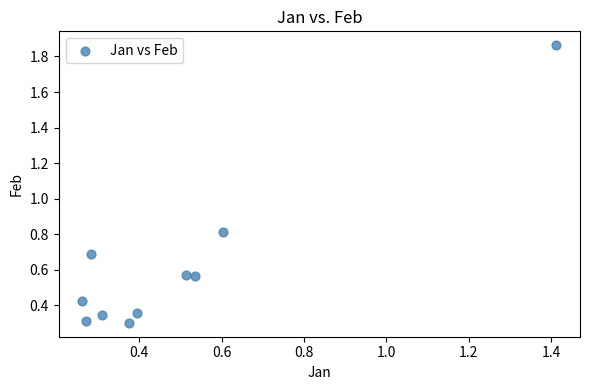

What Y value in the scatter plot is closest to 1?

0.8